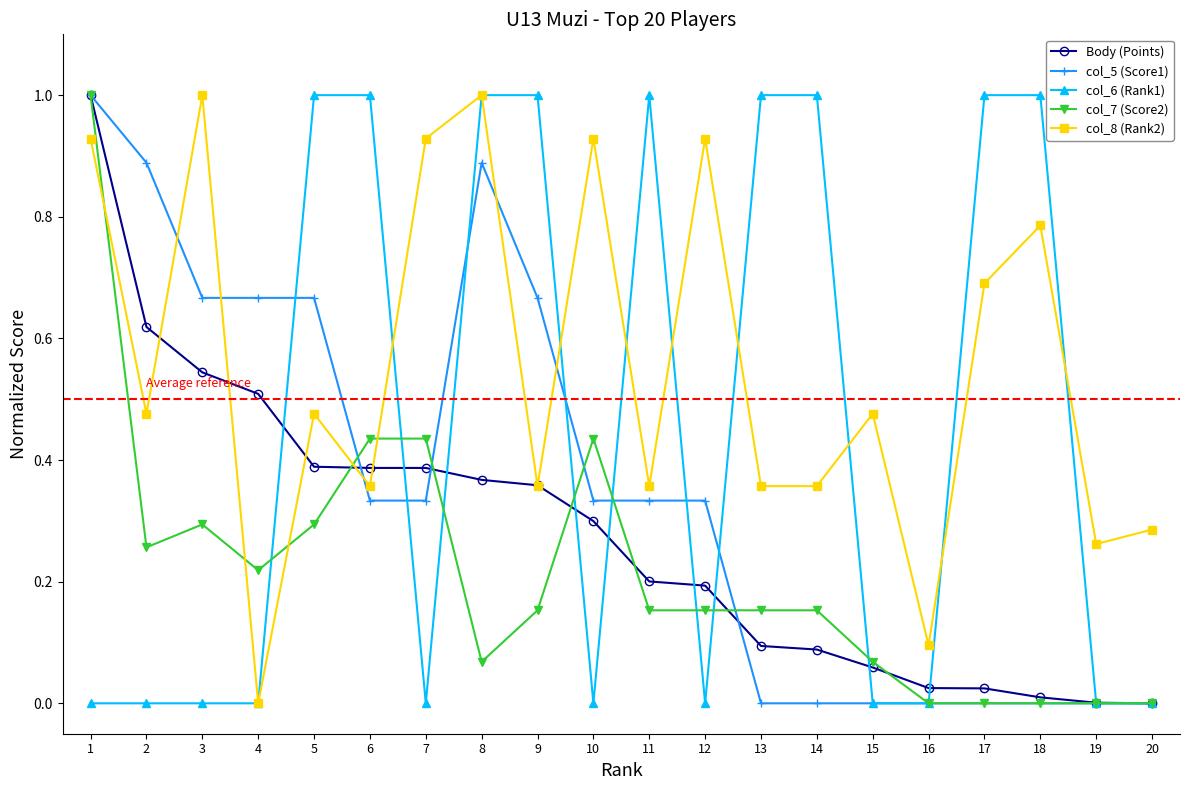

Which series has the largest total across all categories?

col_8 (Rank2)